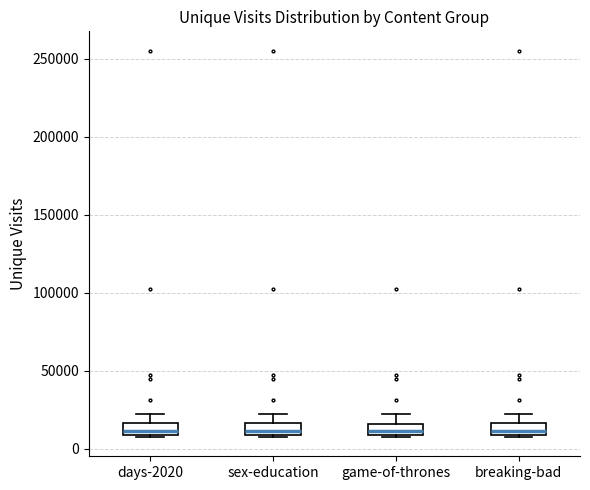

Where is the lower edge of the box for game-of-thrones on the y-axis? The values are not printed on the chart, so give them approximately, as read against the axis.

10000